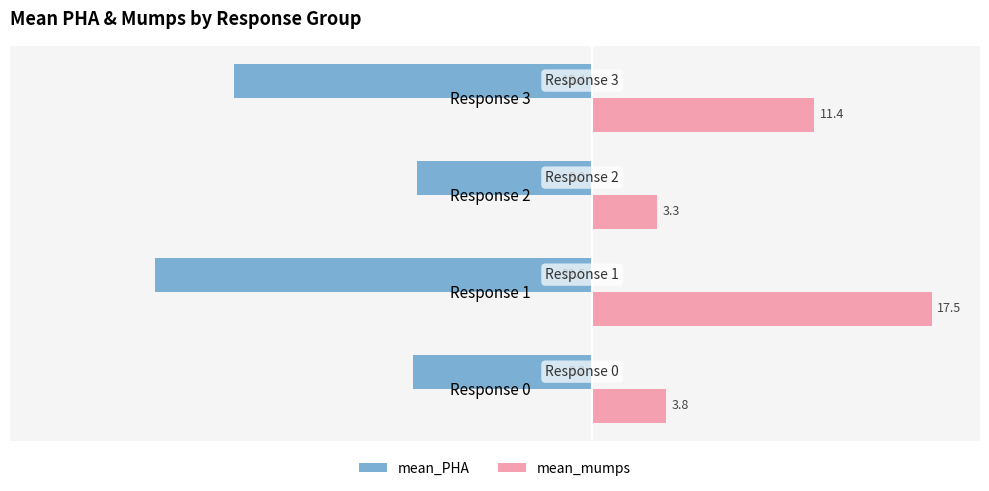

At which category does the chart reach its peak across all series?

Response 1